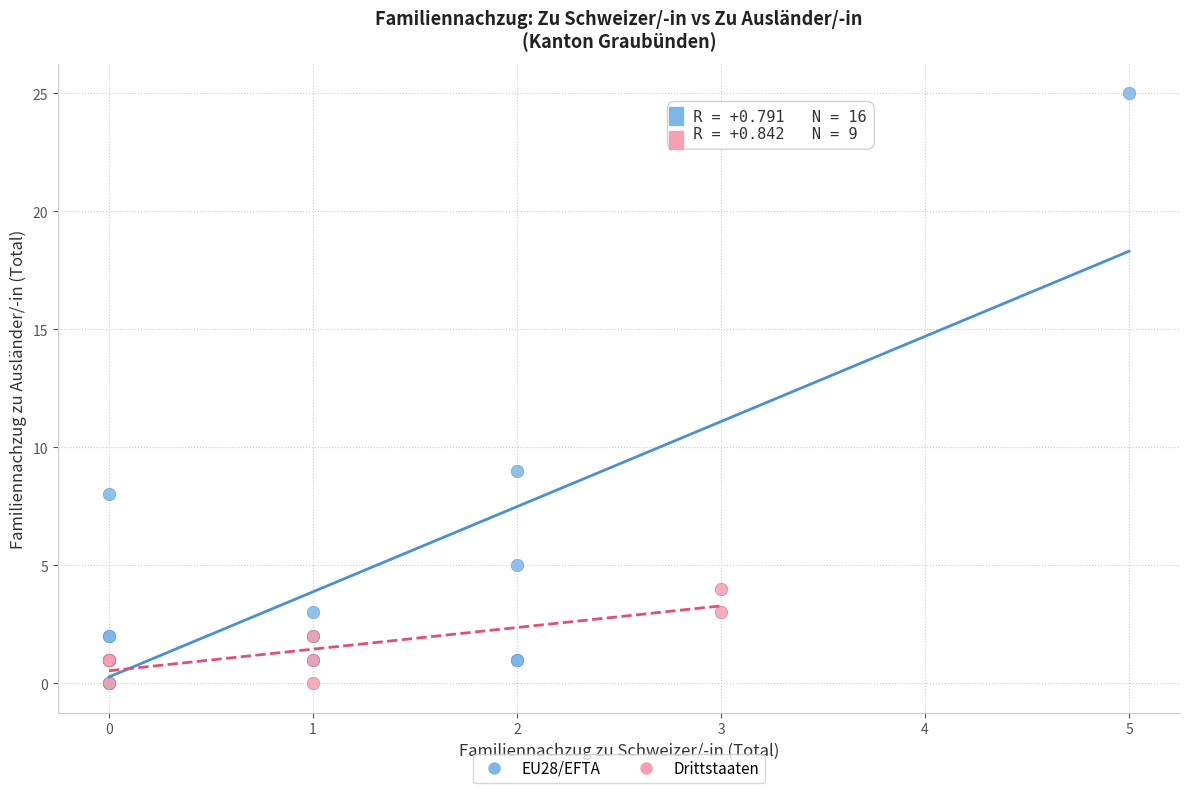

Which series has the widest spread of Y values?

EU28/EFTA